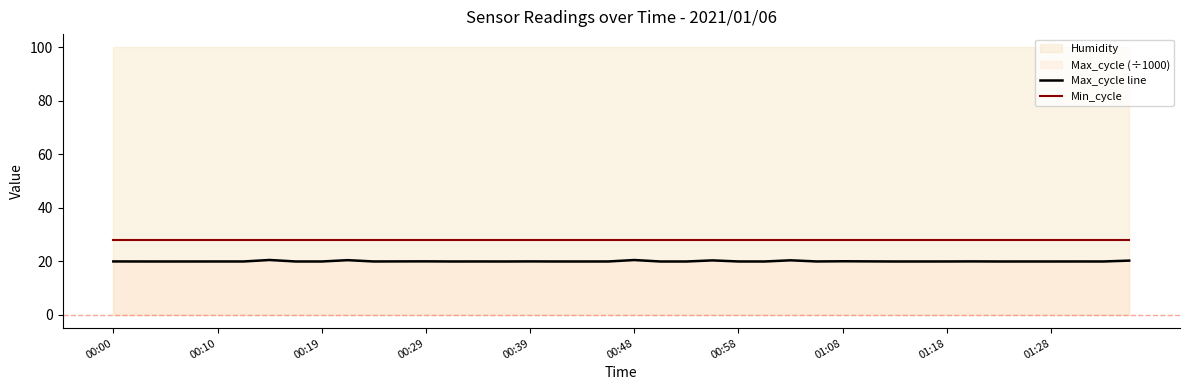

What is the difference between the maximum and minimum values in the Max_cycle line series?

0.6